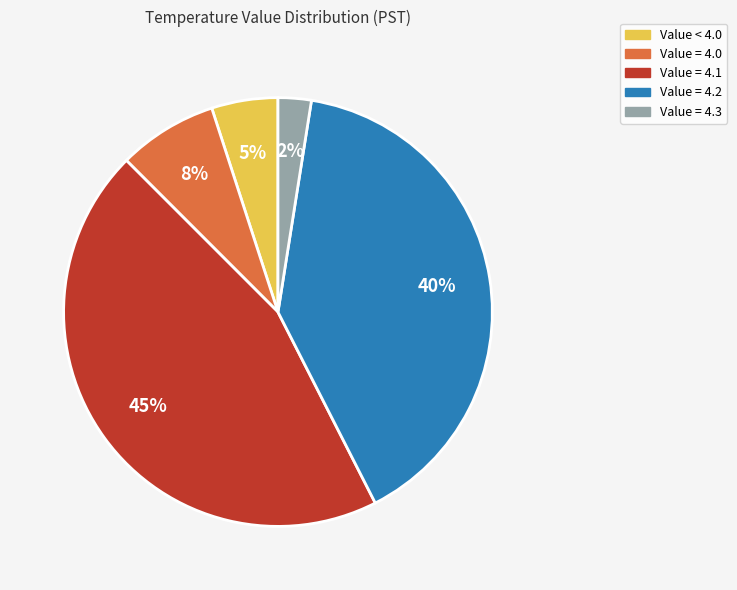

Which slice is the smallest?

Value = 4.3